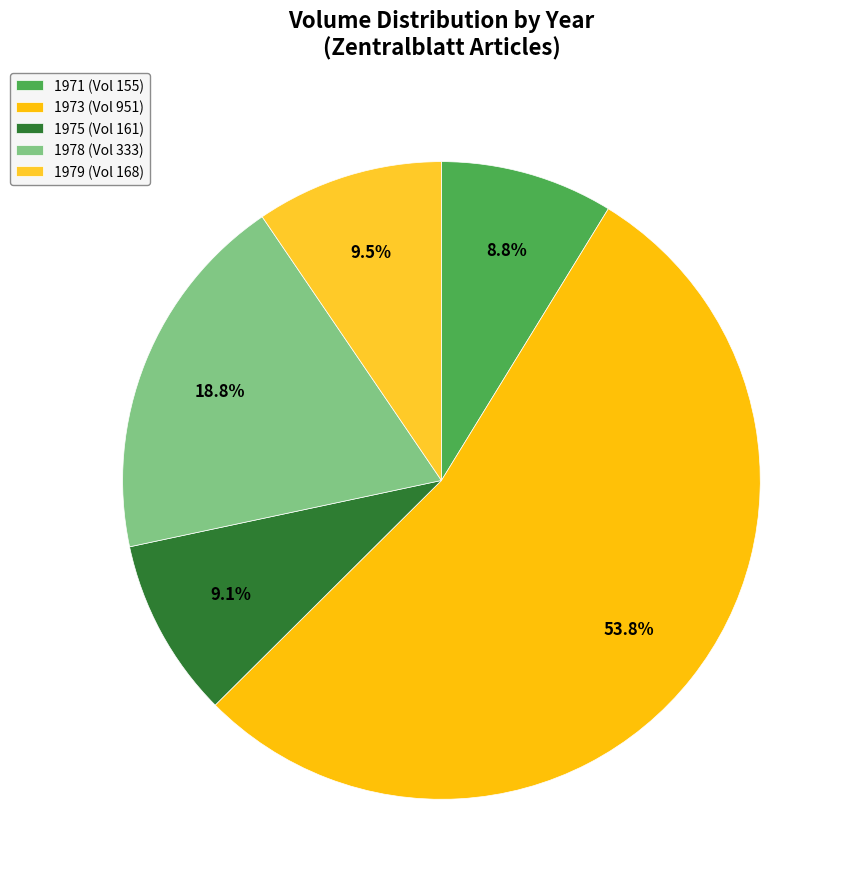

How many segments does this pie chart have?

5